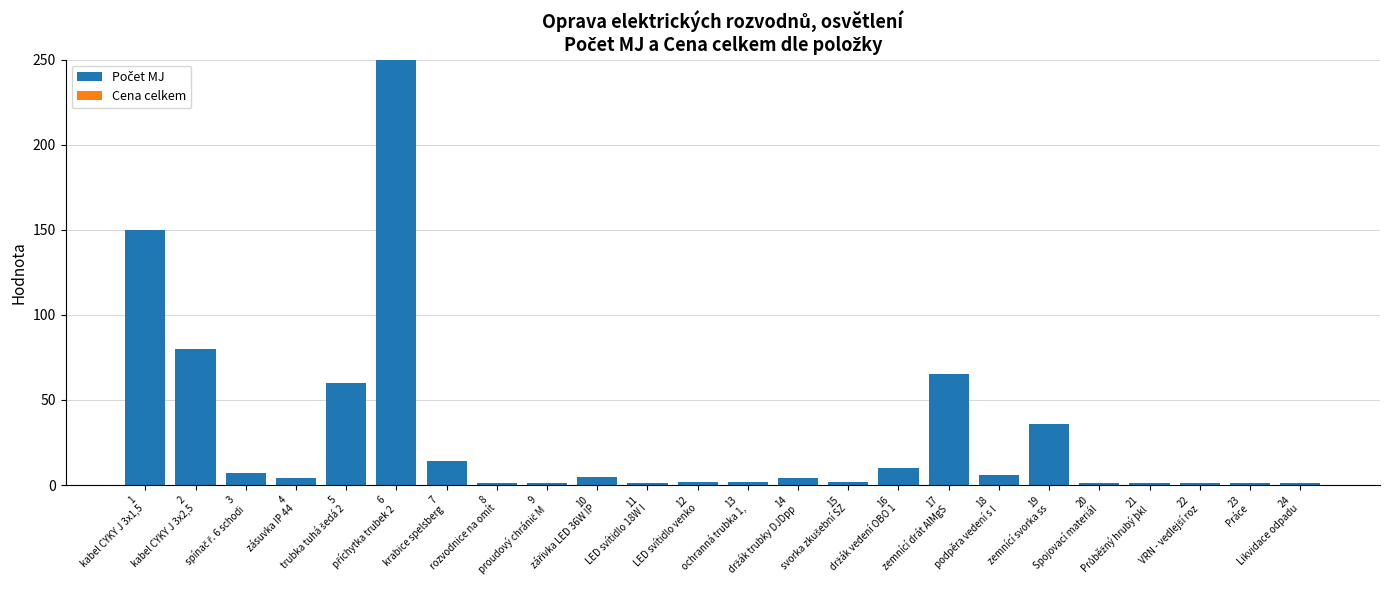

What is the difference between the maximum and minimum values?

249